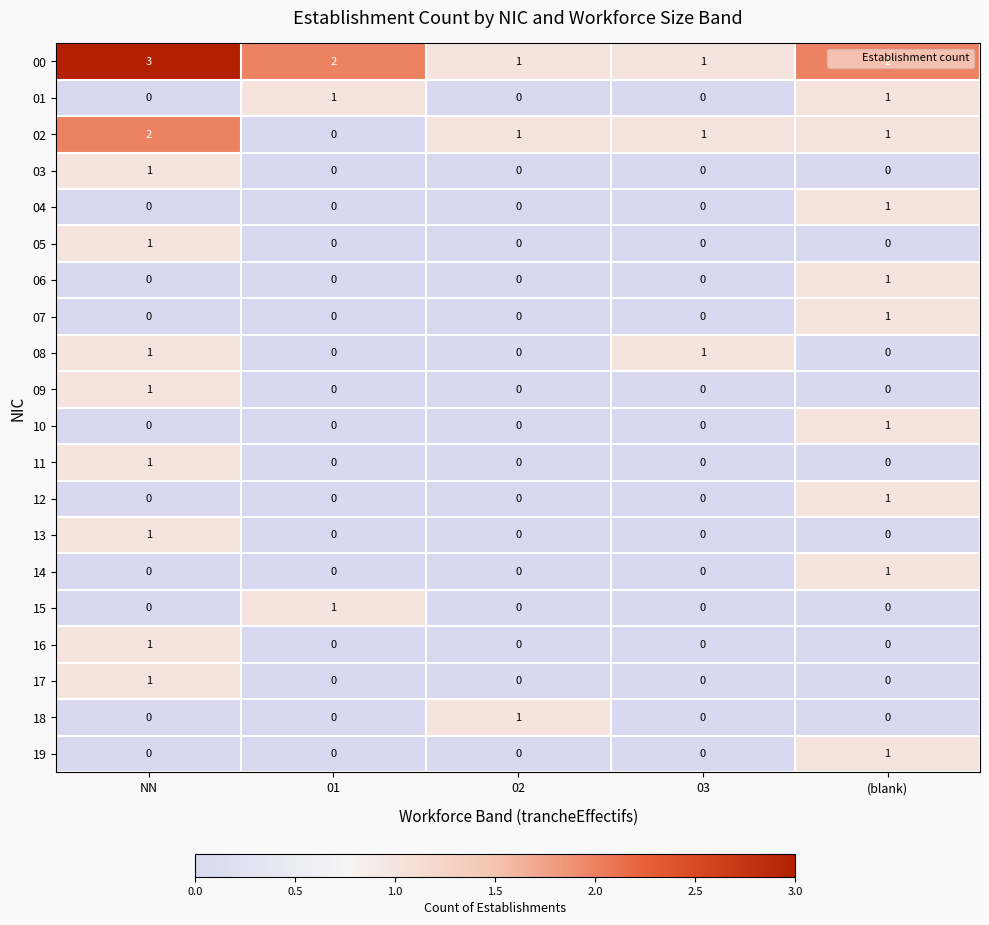

What is the maximum value shown in the chart?

3